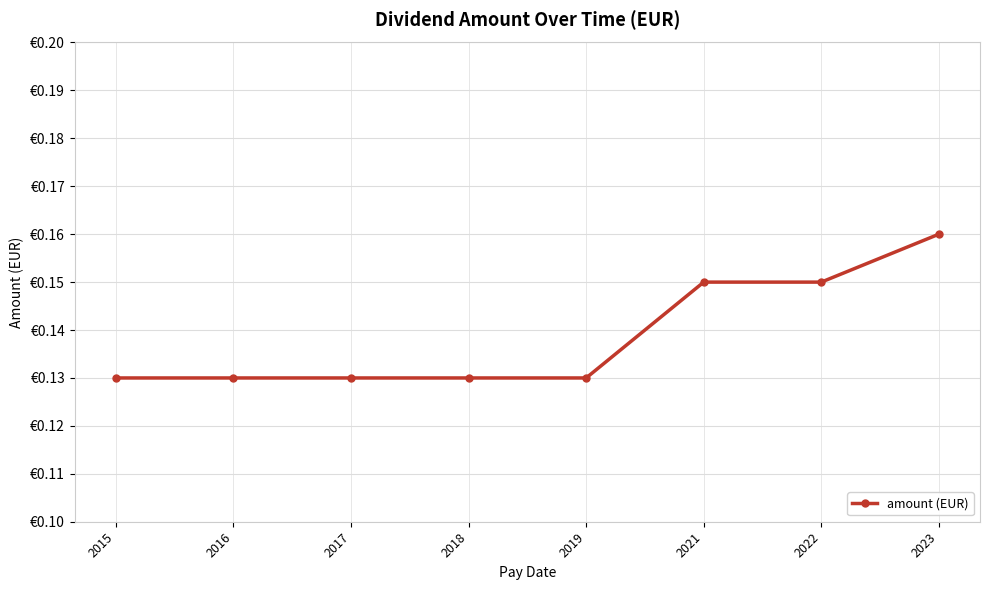

What is the average value?

0.1